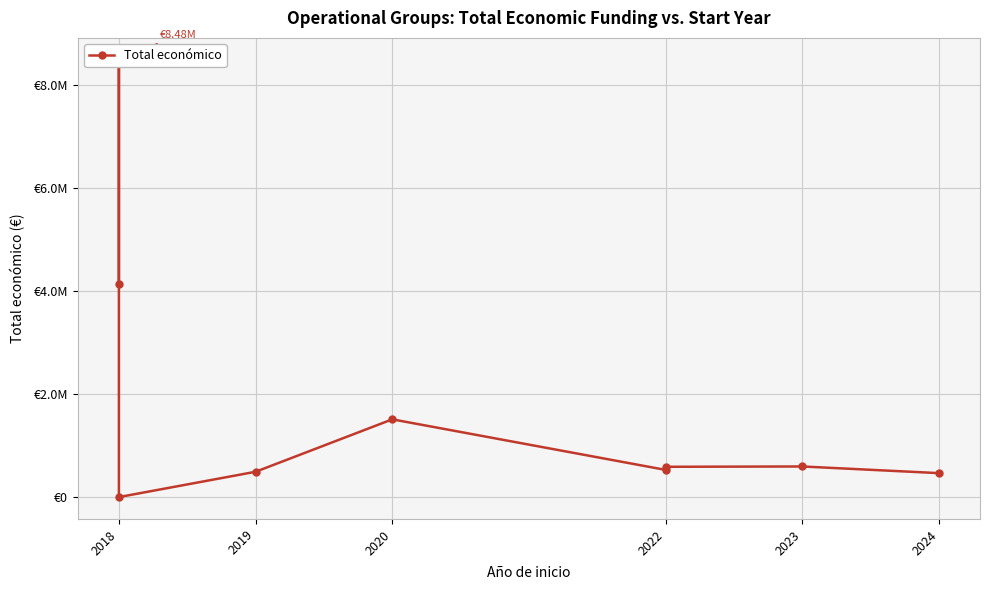

The value at 2024 is 470675.8. True or false?

True